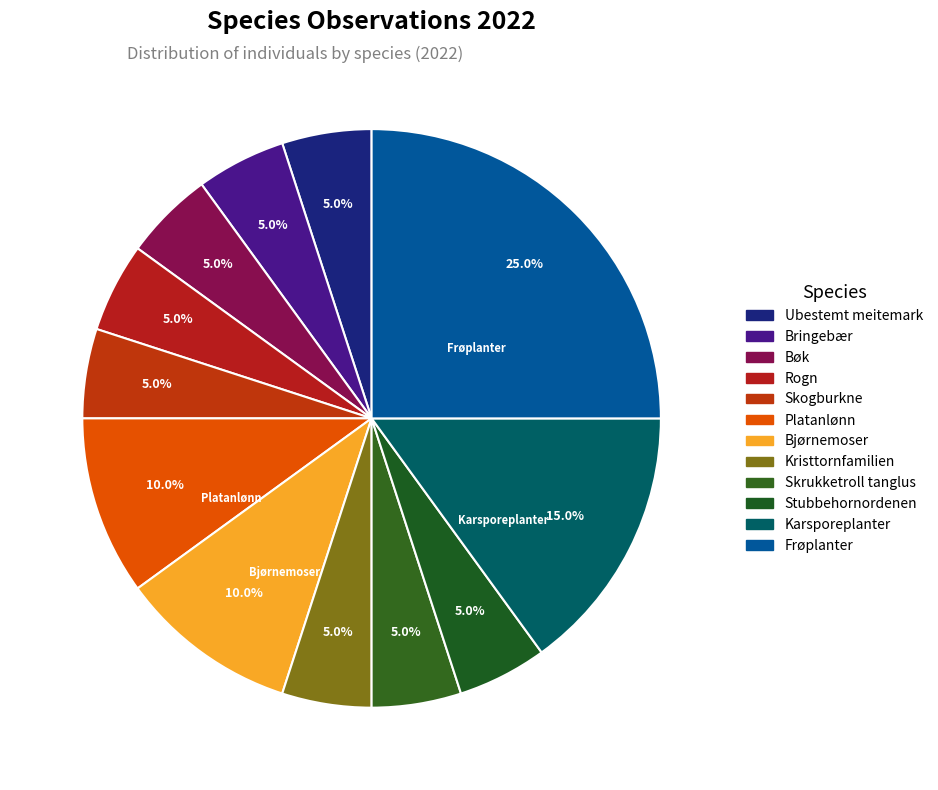

How many segments does this pie chart have?

12